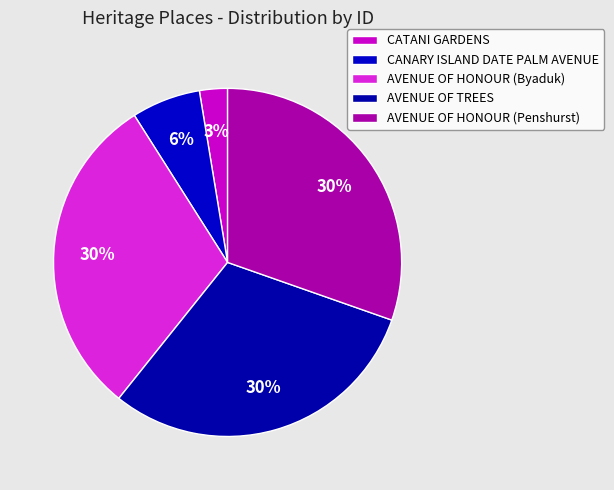

How many segments does this pie chart have?

5